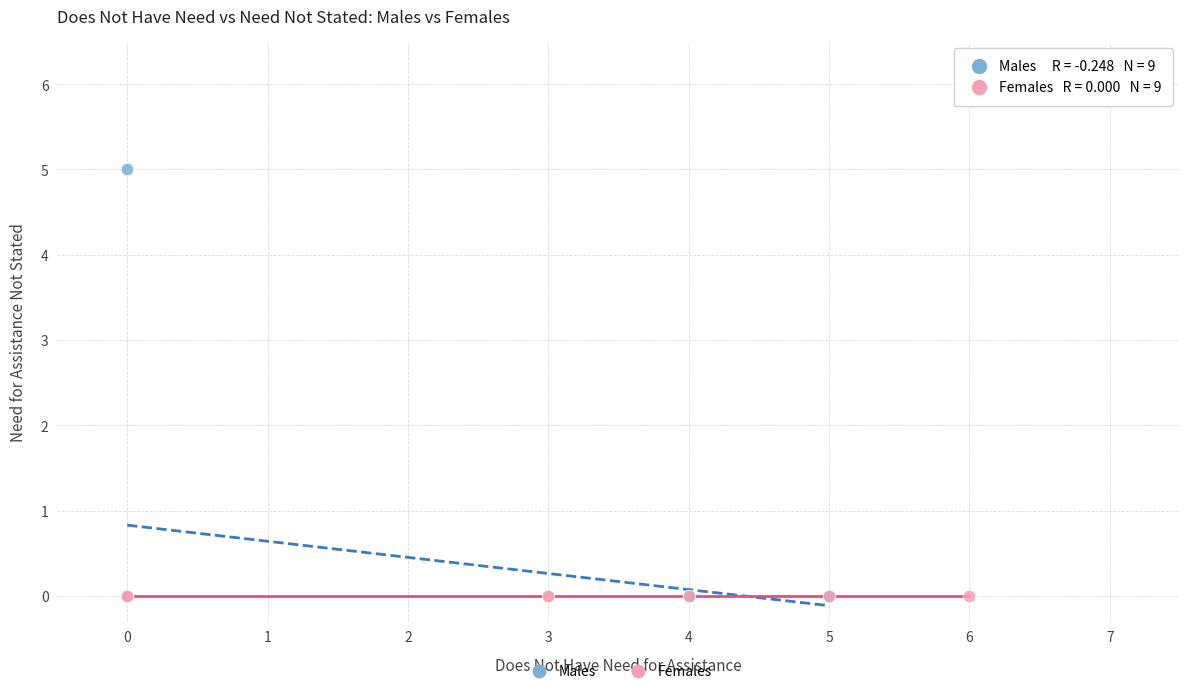

Which series reaches the maximum Y coordinate?

Males